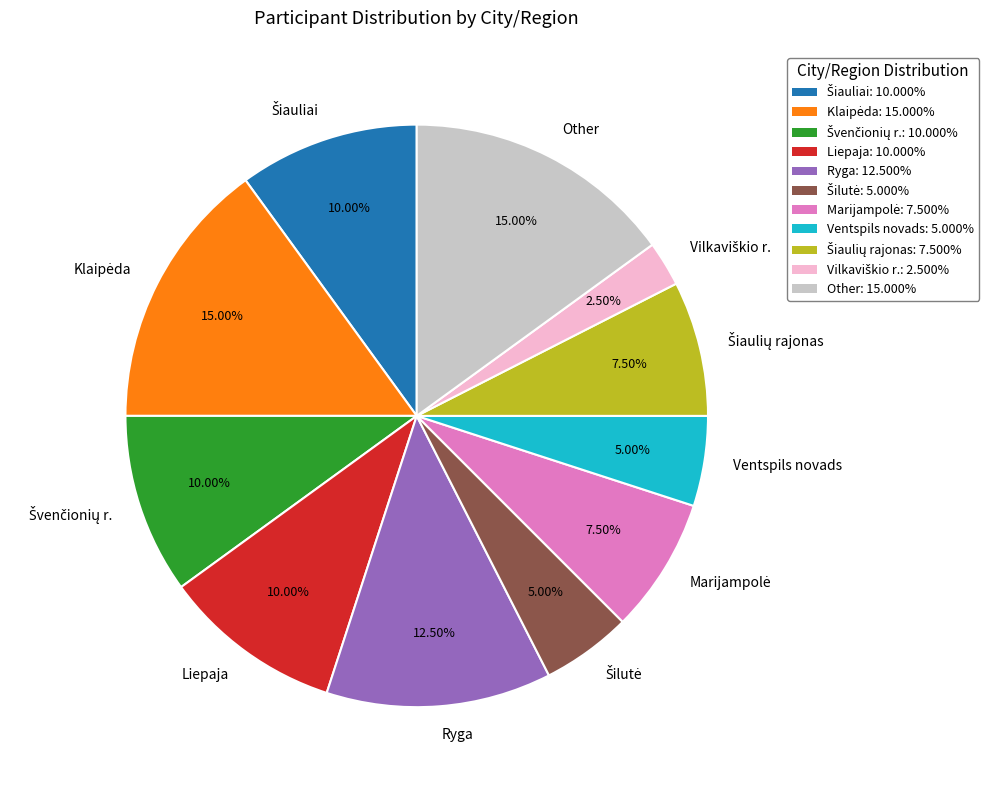

Is there a majority slice in this chart?

No